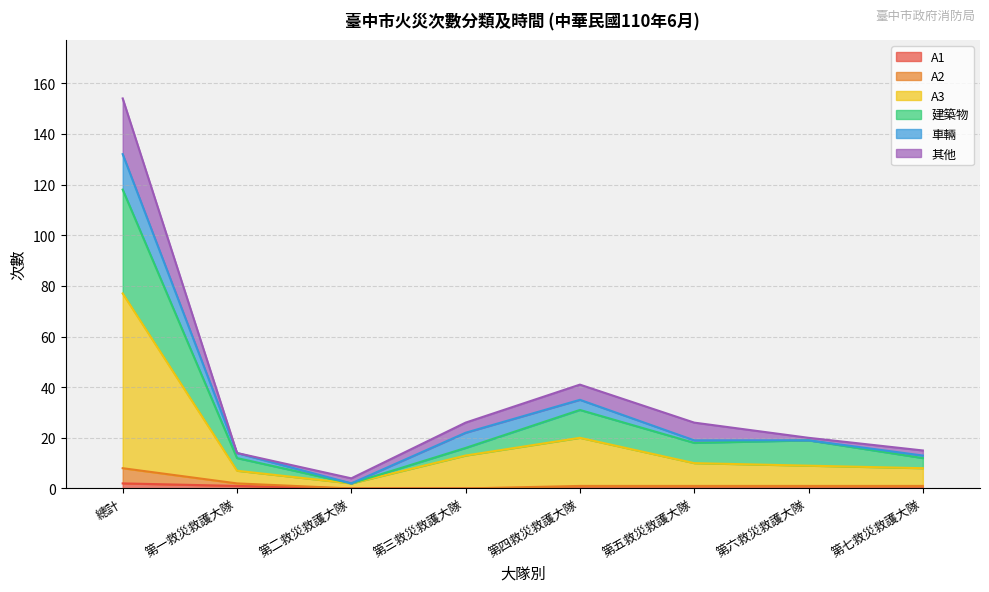

What is the total value across all series at 第一救災救護大隊?

14